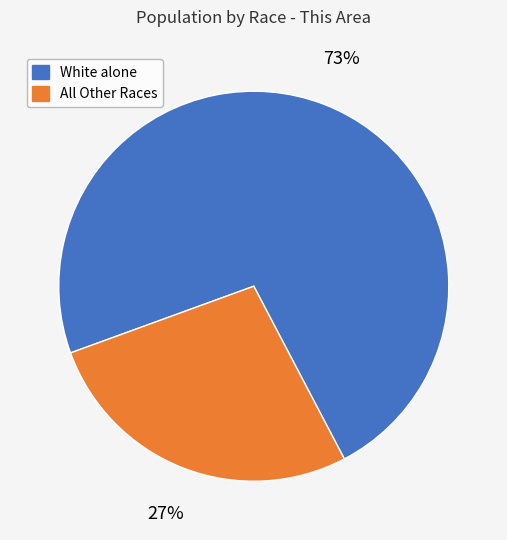

Is White alone the majority of the pie?

Yes